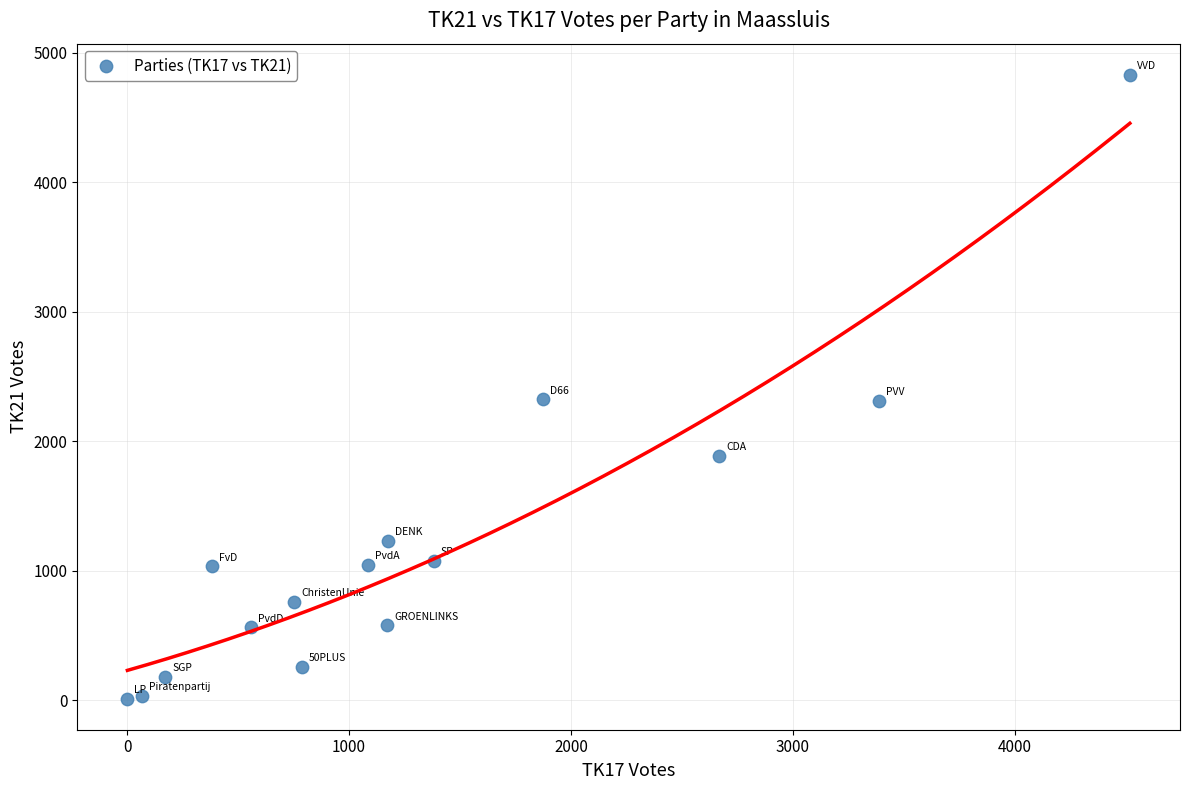

What is the range of X values (max minus min)?

4518